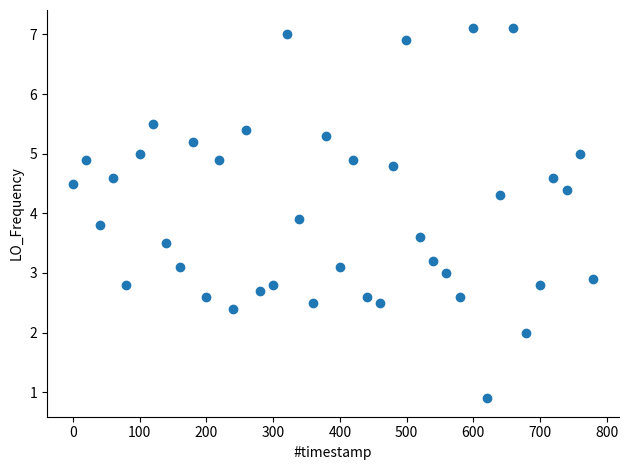

What is the range of X values (max minus min)?

779.4